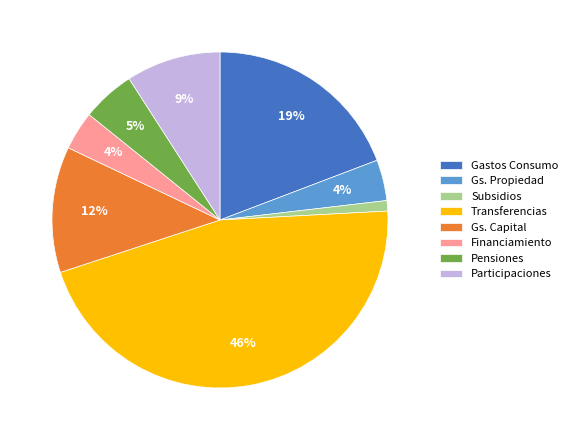

To the nearest percent, what is the difference between the largest and smallest slice percentages?

45%